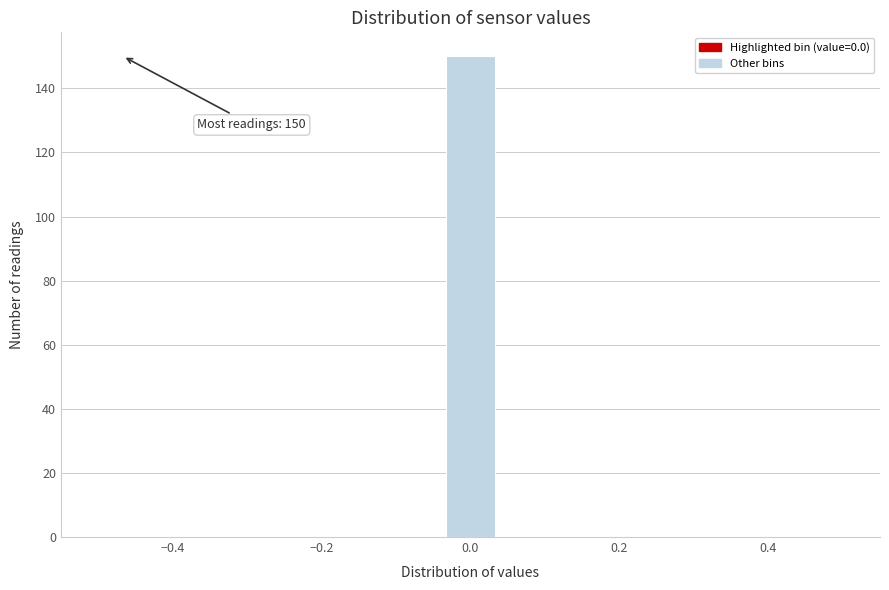

Around what value on the x-axis is the tallest bar? Give the approximate position of its centre, as read against the axis.

0.00